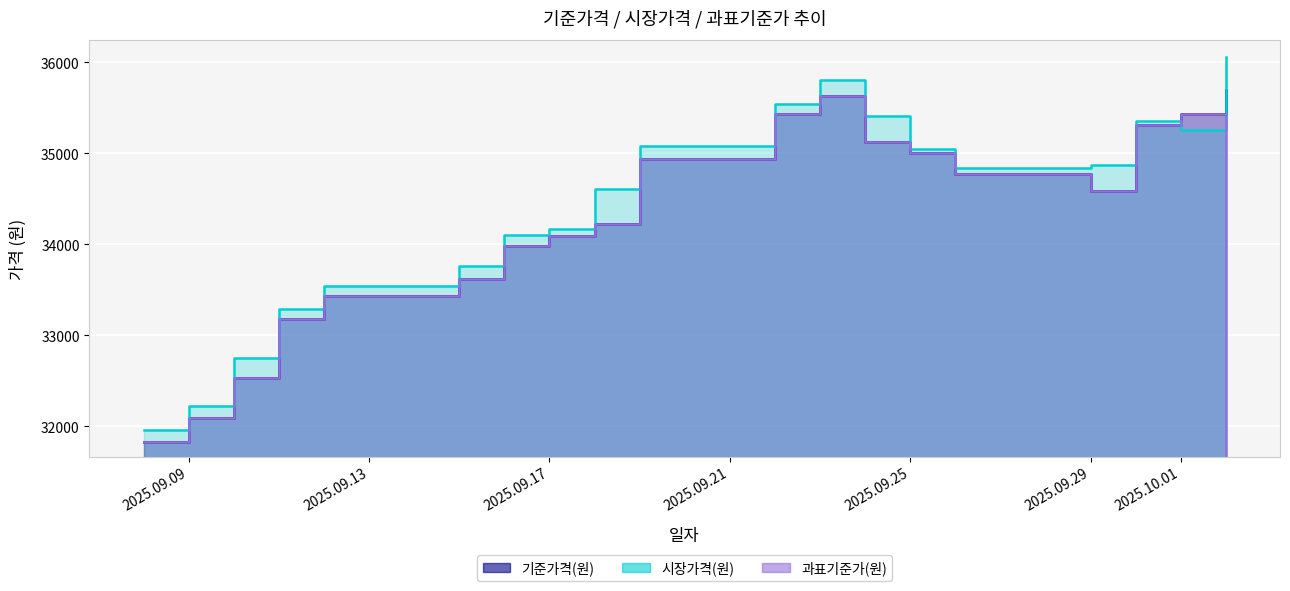

True or false: 기준가격(원) has a value of 35434.4 at 2025.09.22.

True